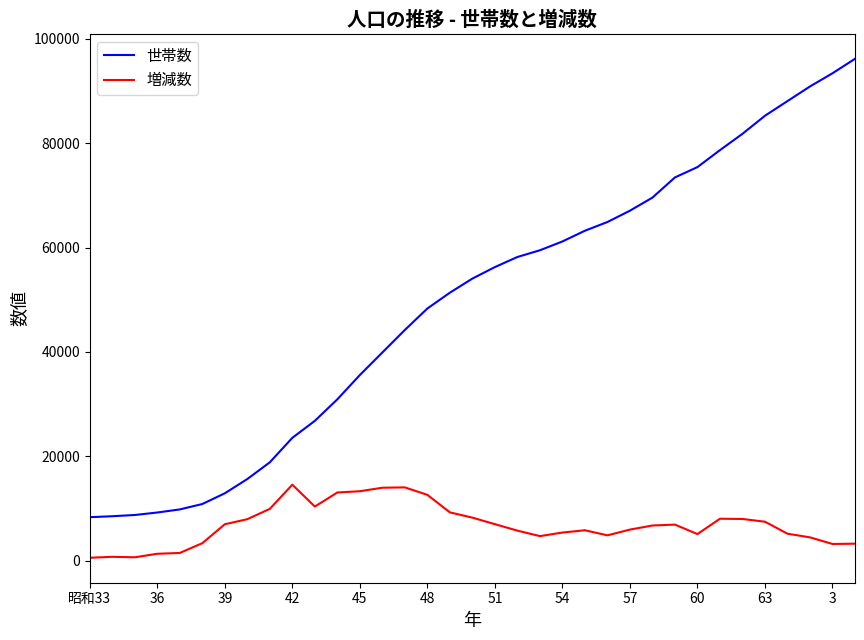

Which series has the largest range (max minus min)?

世帯数